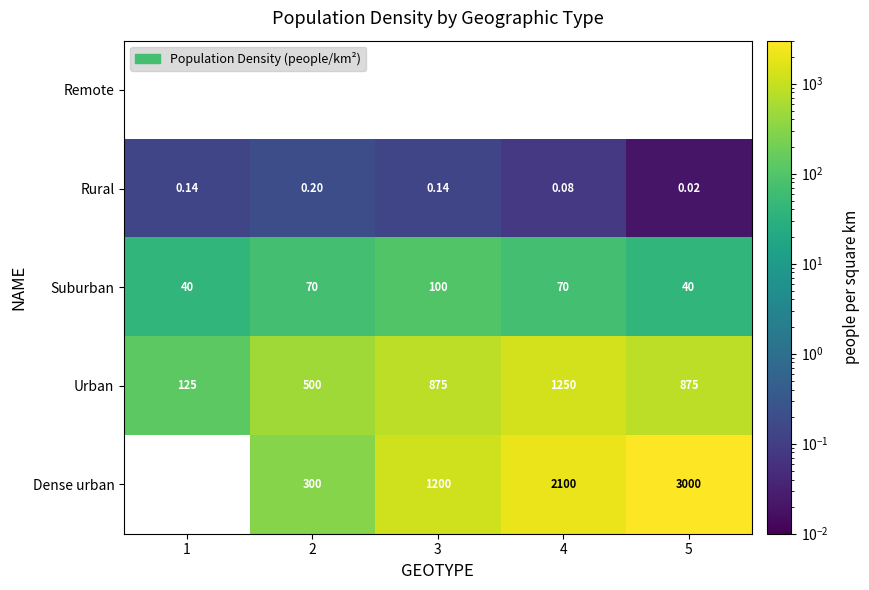

Rank the series at 5 from lowest to highest value.

Remote, Rural, Suburban, Urban, Dense urban